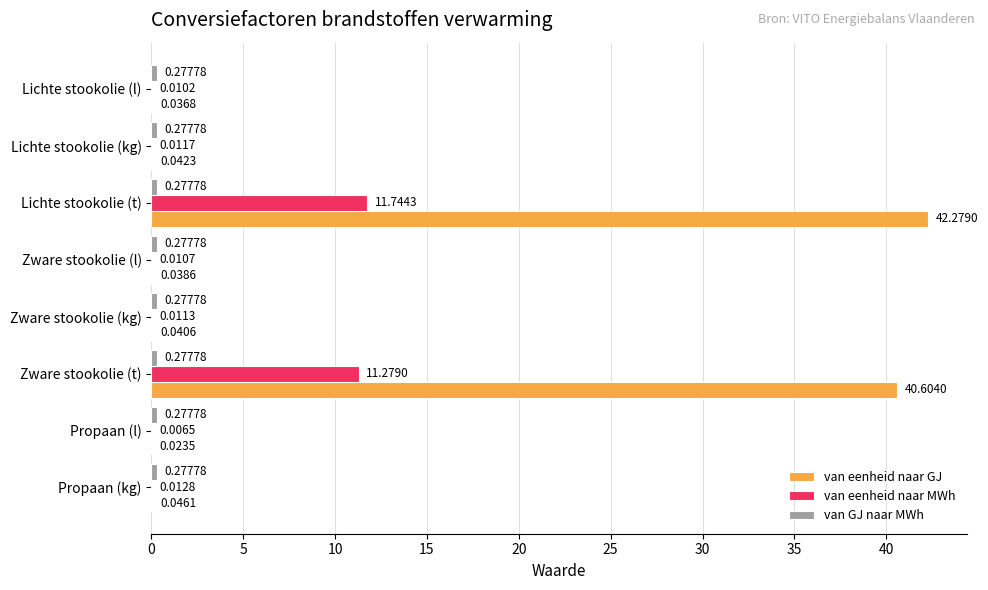

Which series changed the most between Lichte stookolie (l) and Lichte stookolie (kg)?

van eenheid naar GJ